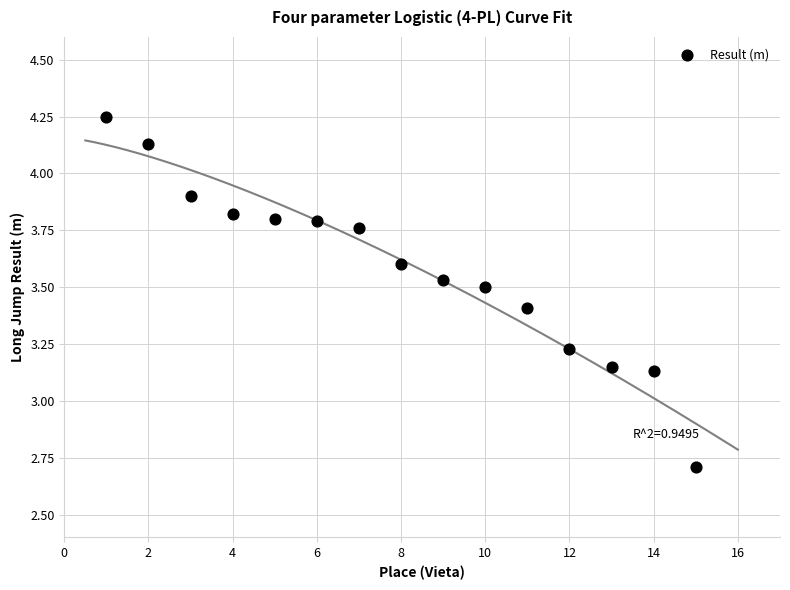

What is the range of X values (max minus min)?

14.0